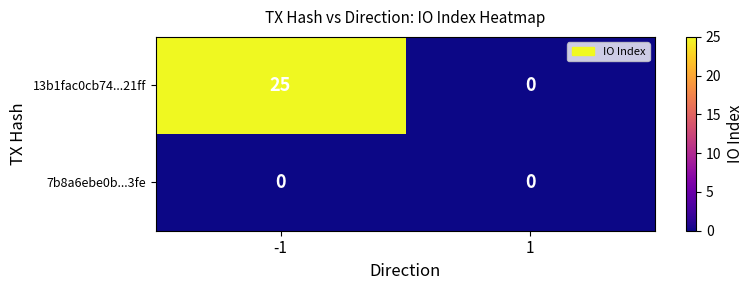

What is the difference between the highest and lowest values at -1?

25